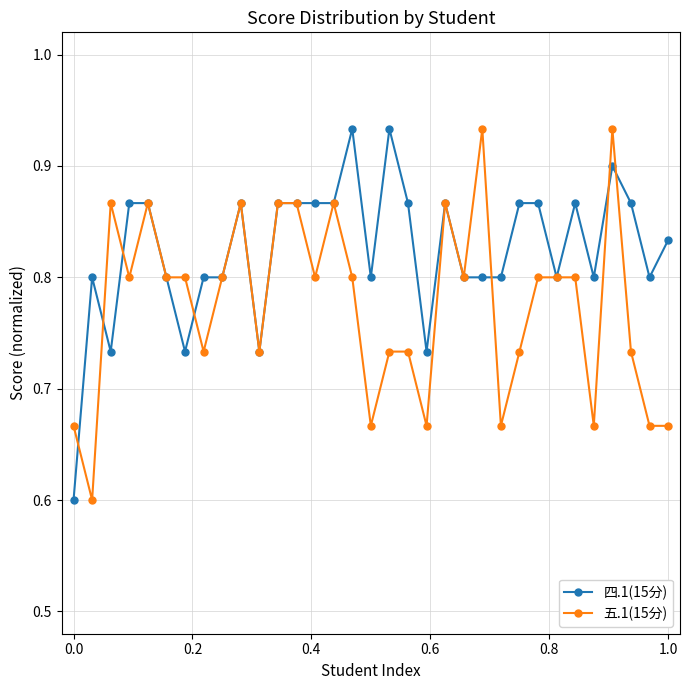

Which series has the largest total across all categories?

四.1(15分)